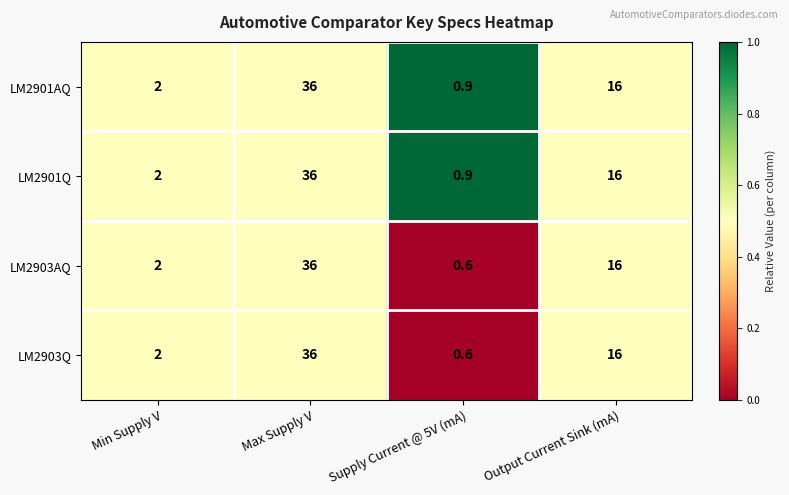

Which category has the highest value across all series?

Max Supply V